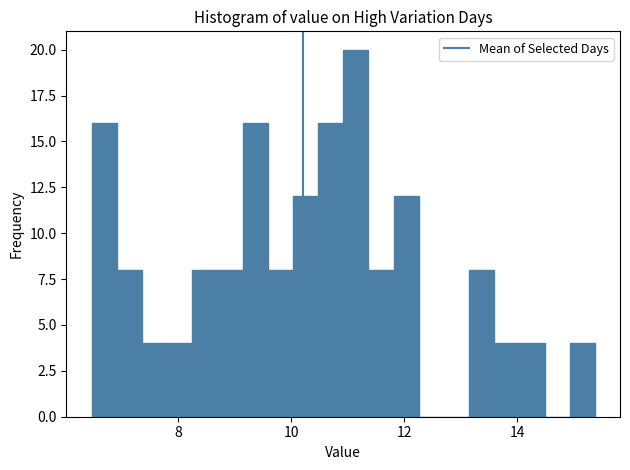

Read against the x-axis, roughly where is the centre of the tallest bar?

11.2